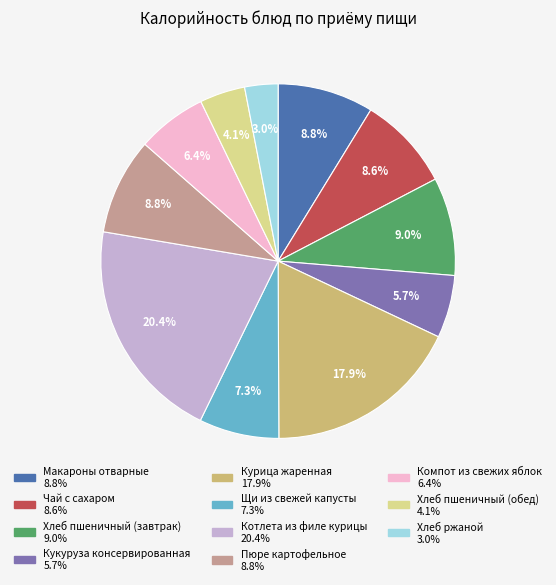

What percentage do Компот из свежих яблок and Котлета из филе курицы together represent?

26.8%